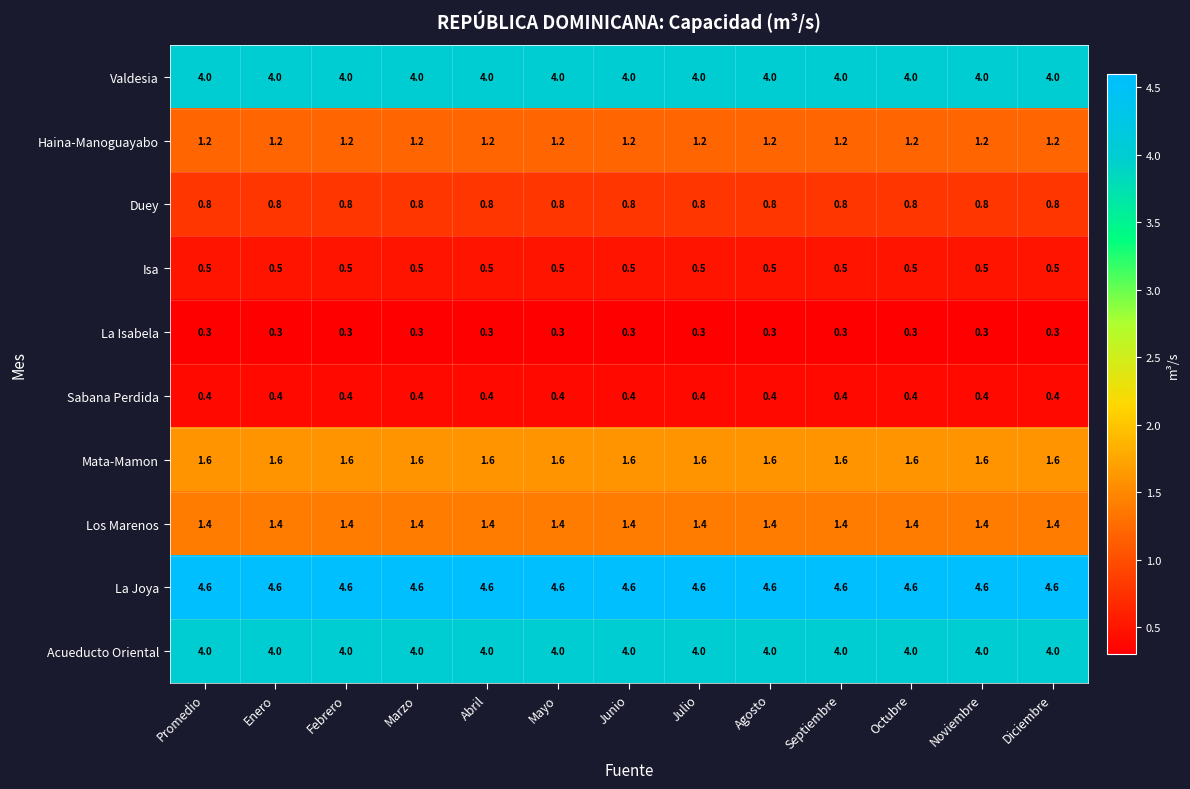

Which series has the largest total across all categories?

La Joya